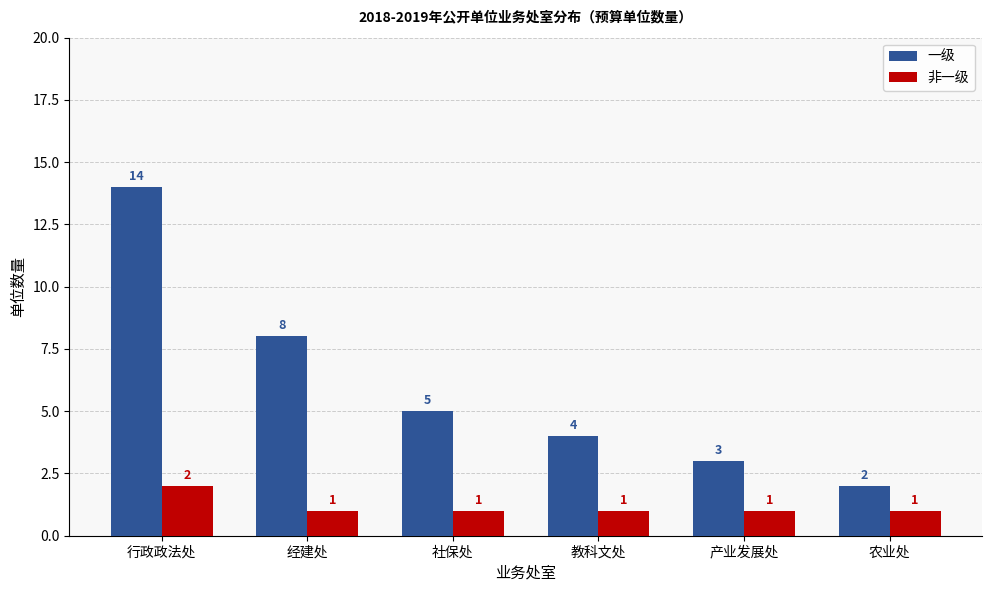

Which series changed the most between 行政政法处 and 经建处?

一级